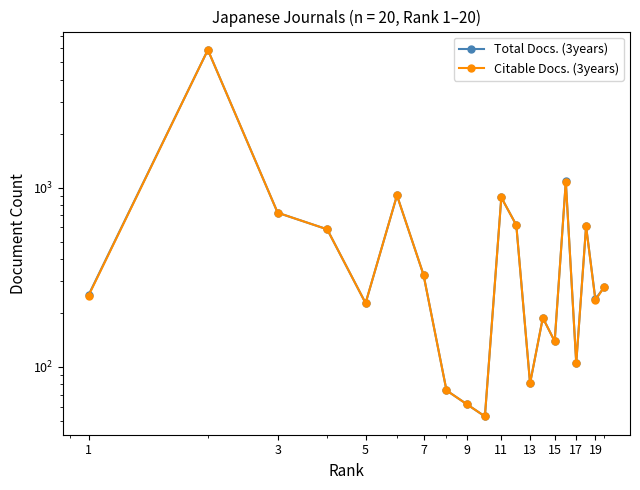

At how many categories does at least one series exceed 355?

8